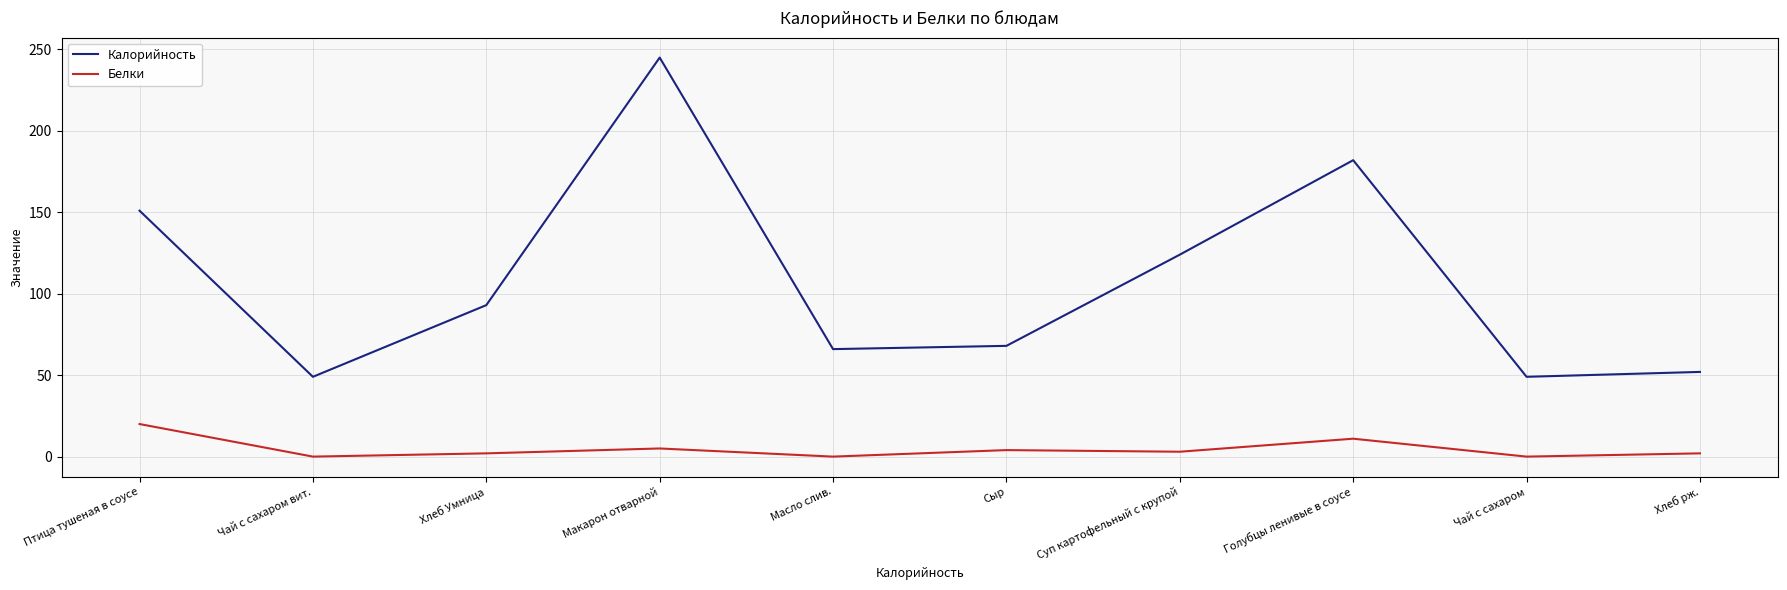

True or false: Белки has a value of 0 at Чай с сахаром вит..

True